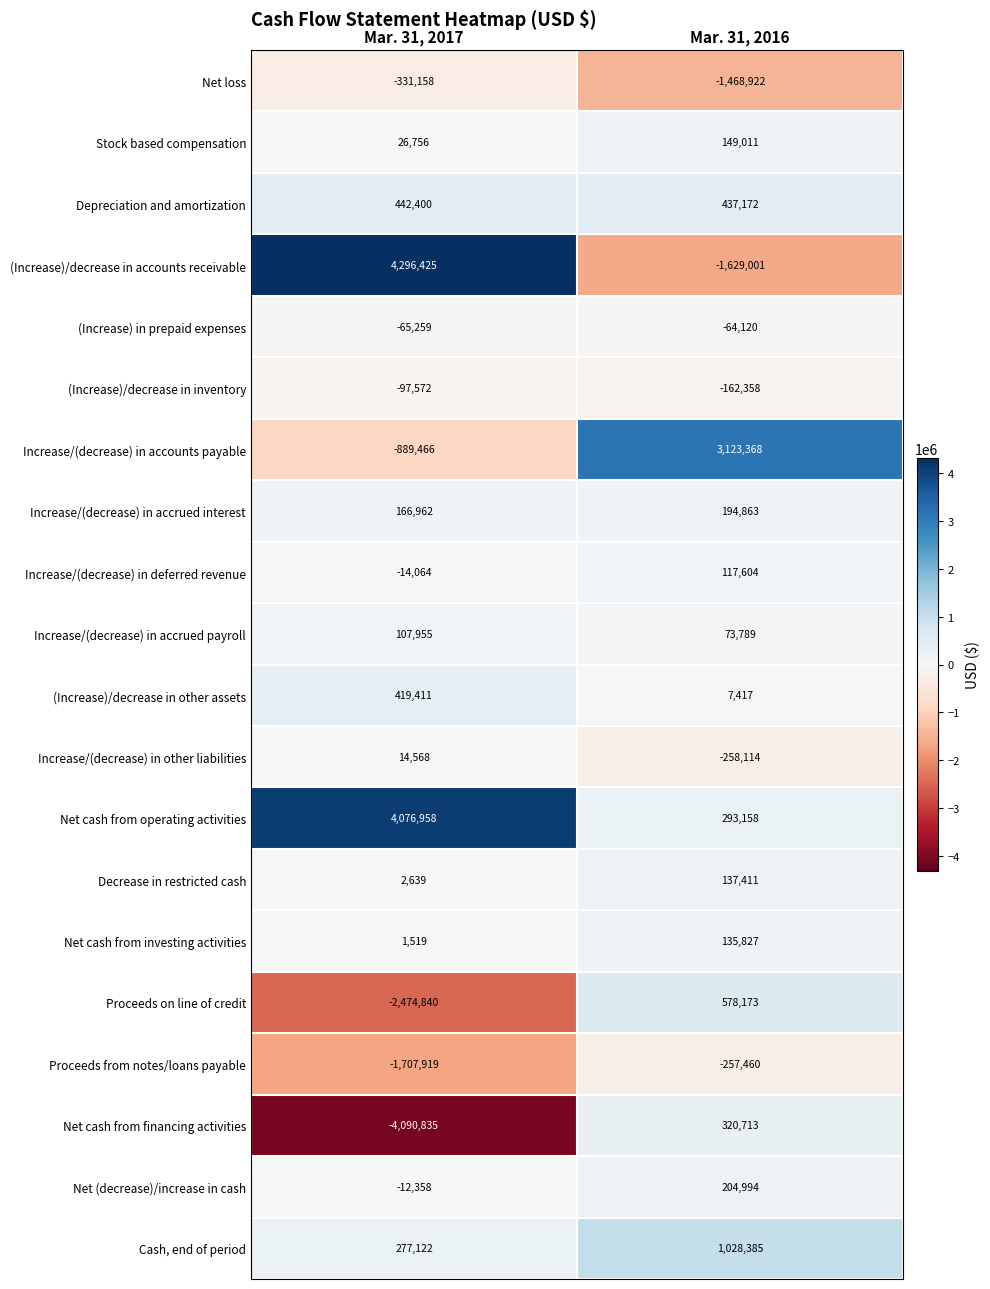

What is the spread (max minus min) of values at Mar. 31, 2016?

4752369